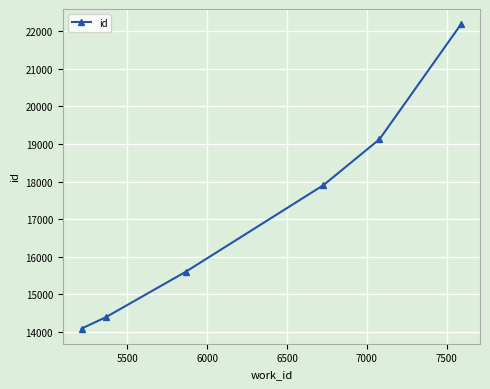

How many values are below 17906?

3